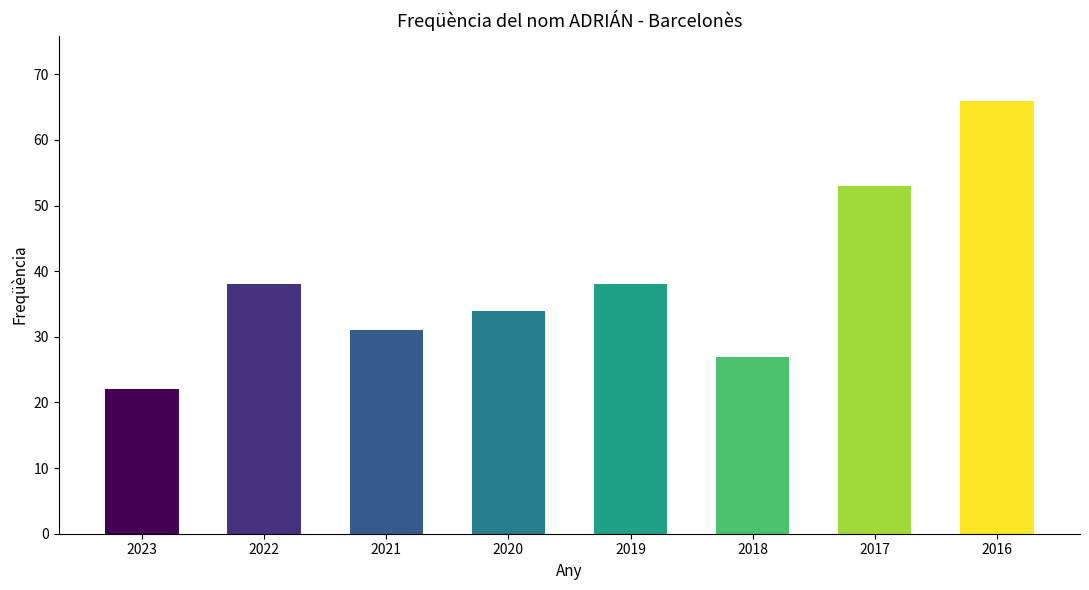

Reading right to left, list all the values displayed in this chart.

2016=66	2017=53	2018=27	2019=38	2020=34	2021=31	2022=38	2023=22